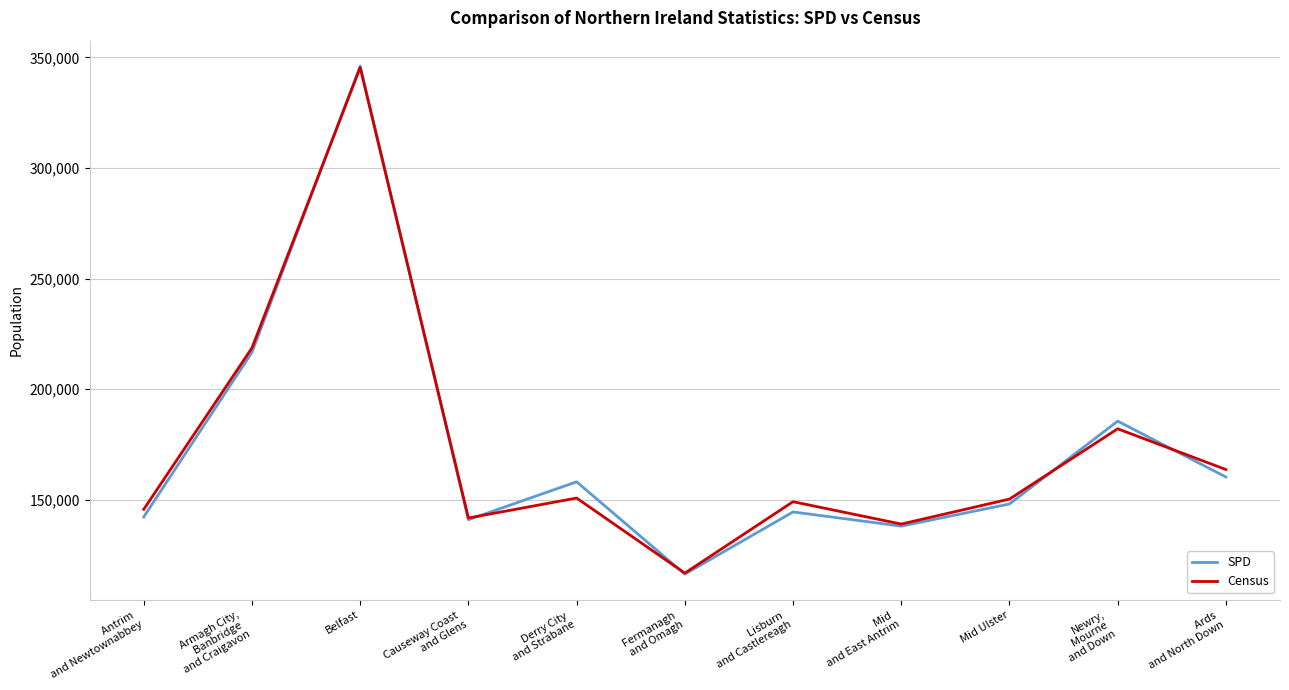

What is the minimum value for SPD?

116368